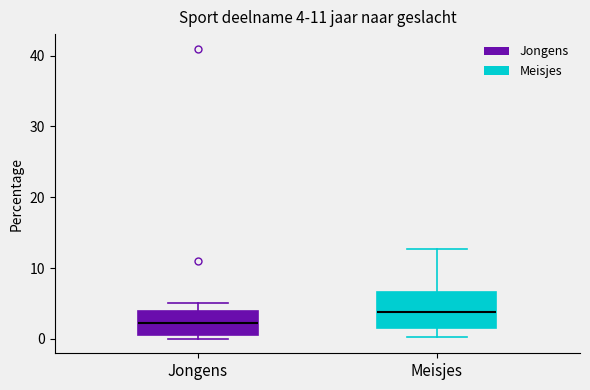

Comparing the boxes themselves (not the whiskers), which one is the tallest?

Meisjes